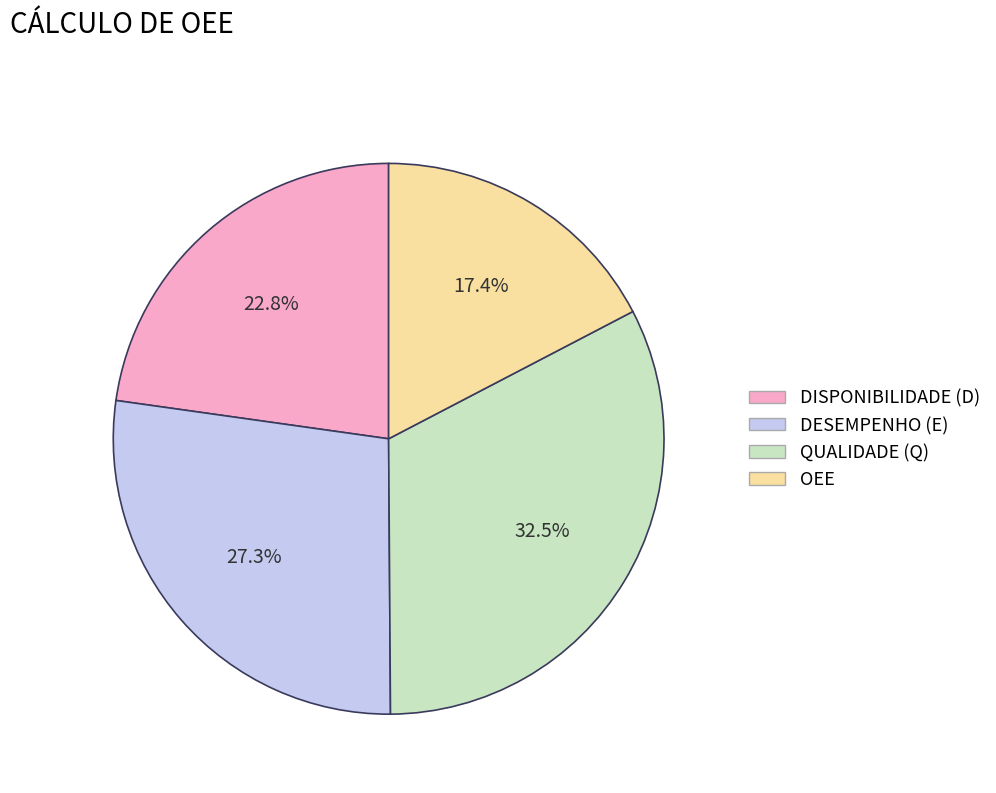

Rank the categories by value from highest to lowest.

QUALIDADE, DESEMPENHO, DISPONIBILIDADE, OEE